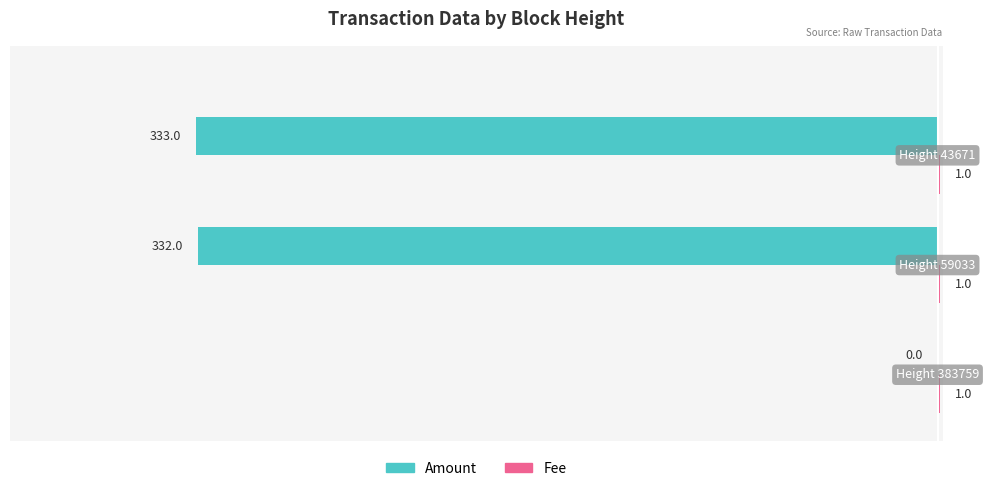

What is the sum of all Amount values?

-665